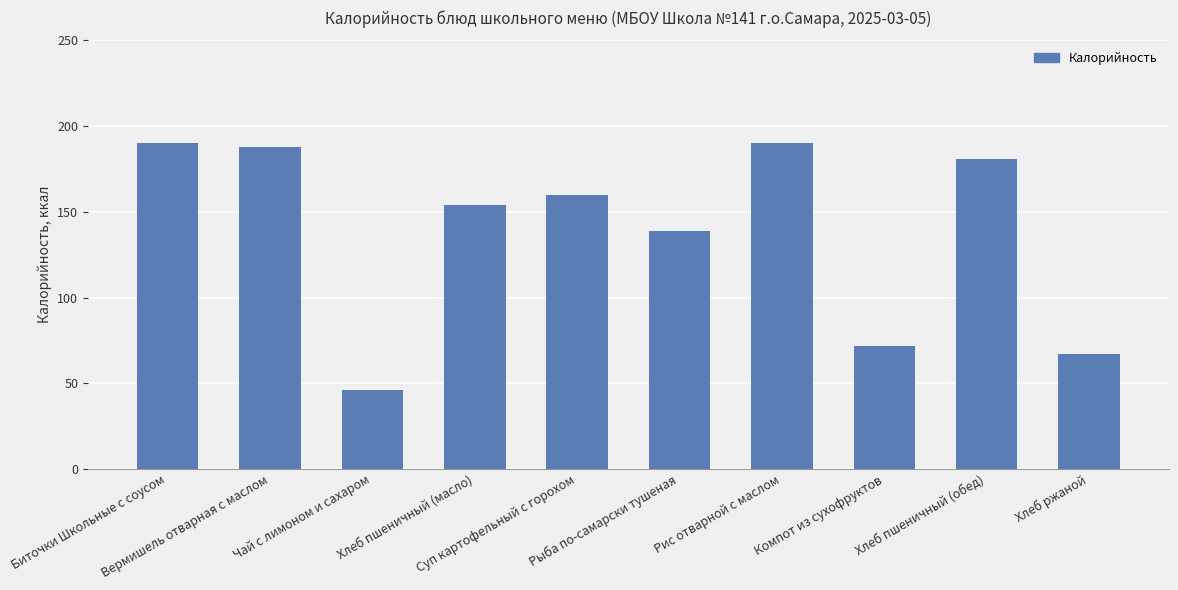

What is the value of the 9th bar from the left?

181